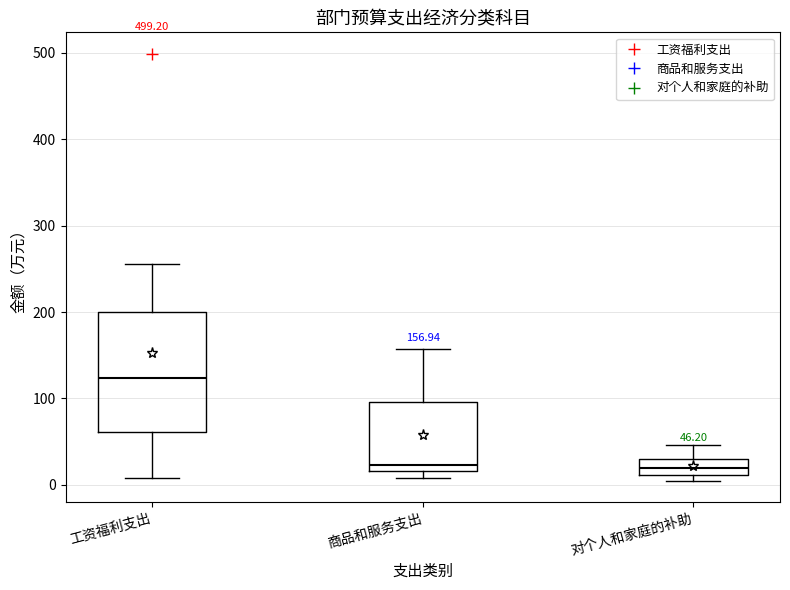

Which box is the tallest, from its lower edge to its upper edge?

工资福利支出